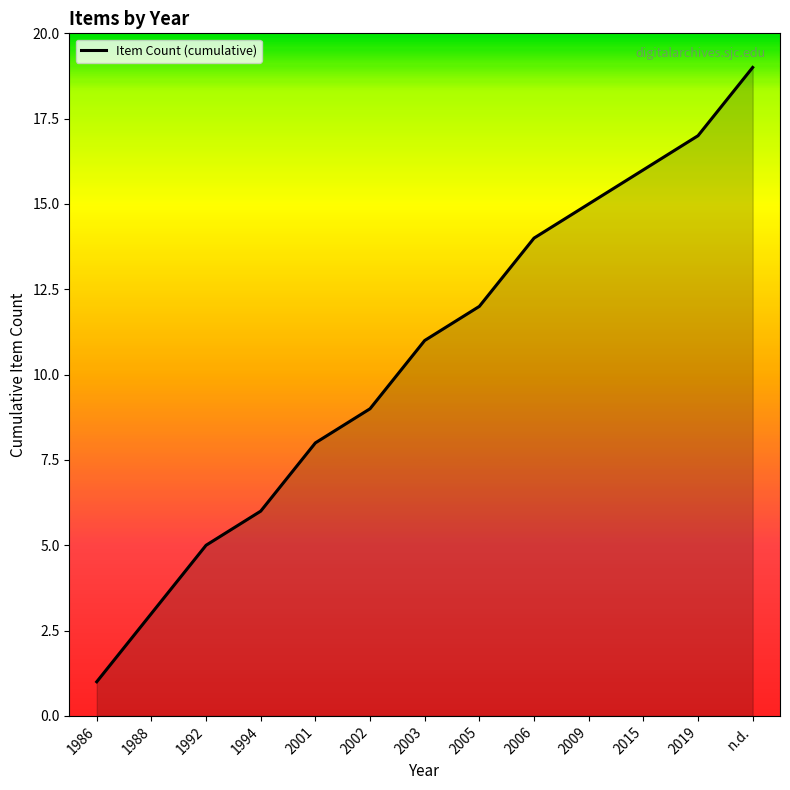

What position from the left is 1986?

1